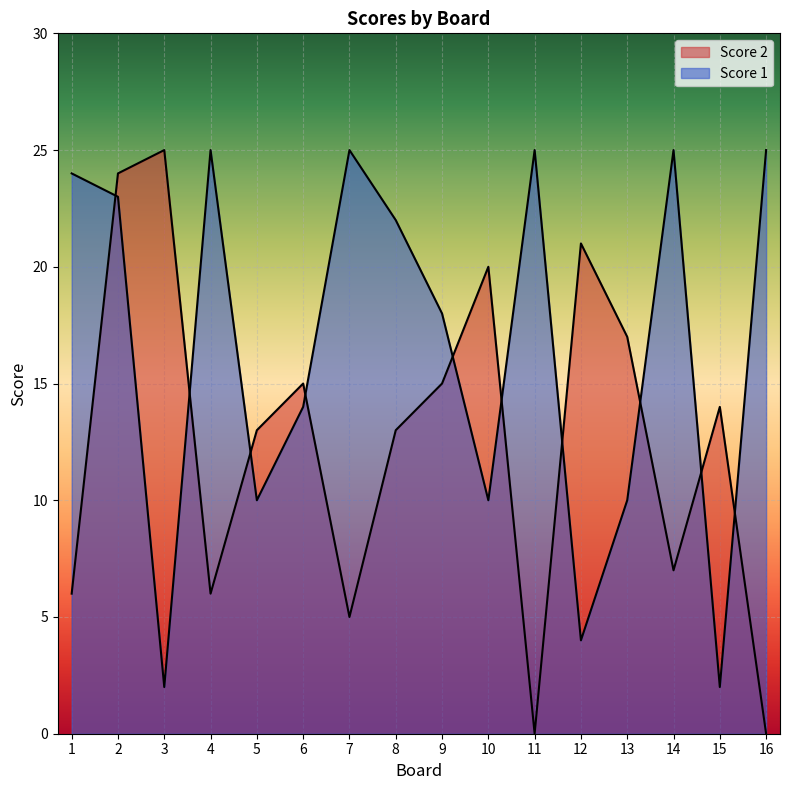

What is the maximum value shown in the chart?

25